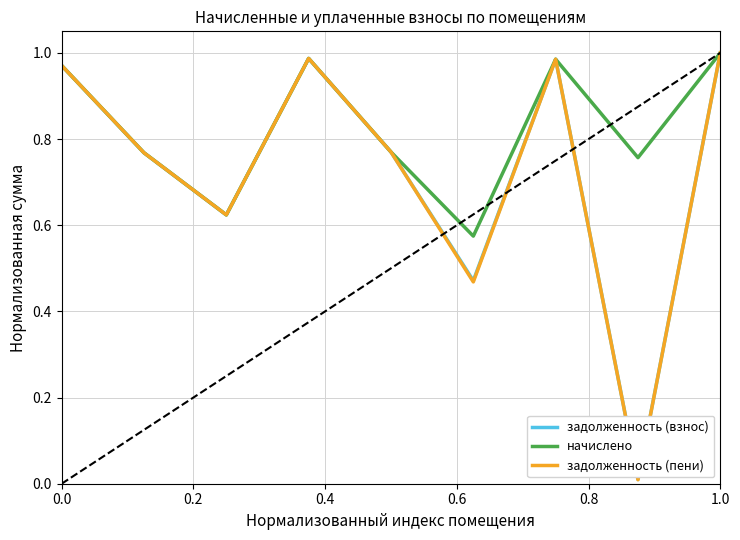

How many interior local valleys does the задолженность (взнос) series have?

3